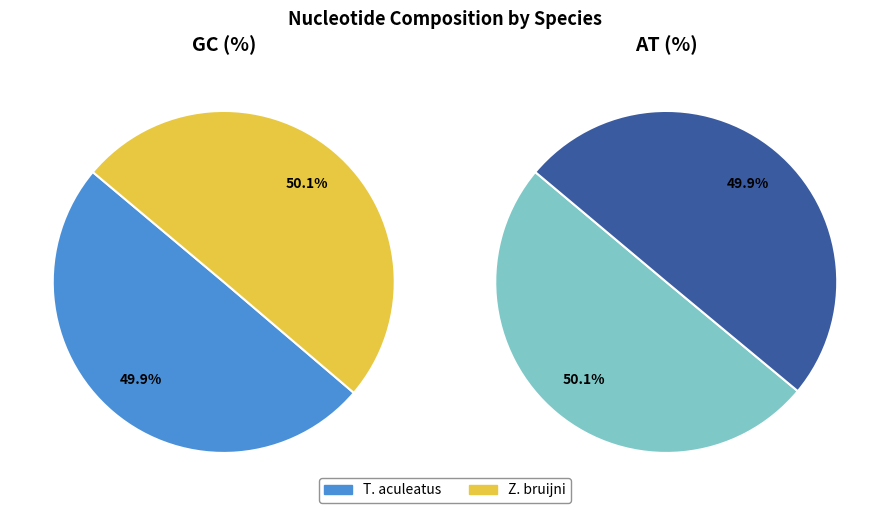

Which has a higher value, Tachyglossus aculeatus or Zaglossus bruijni?

Zaglossus bruijni